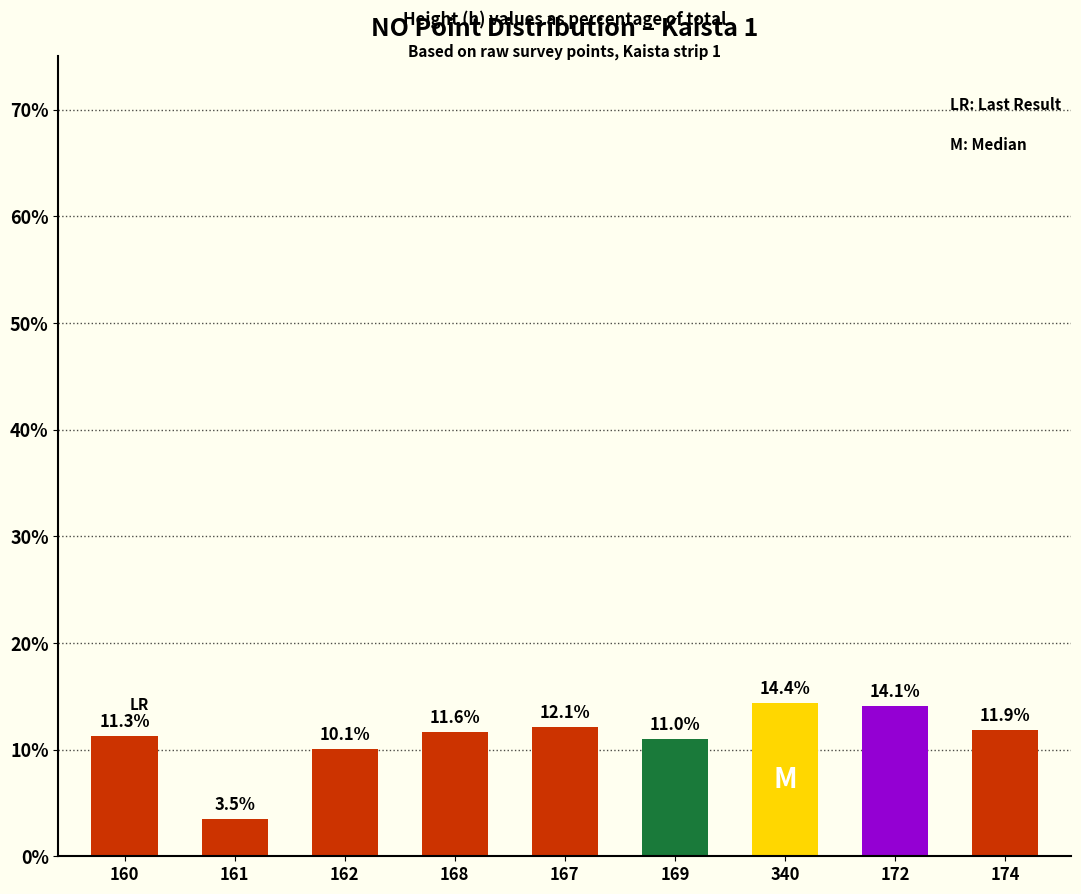

Which has a higher value, 168 or 167?

167